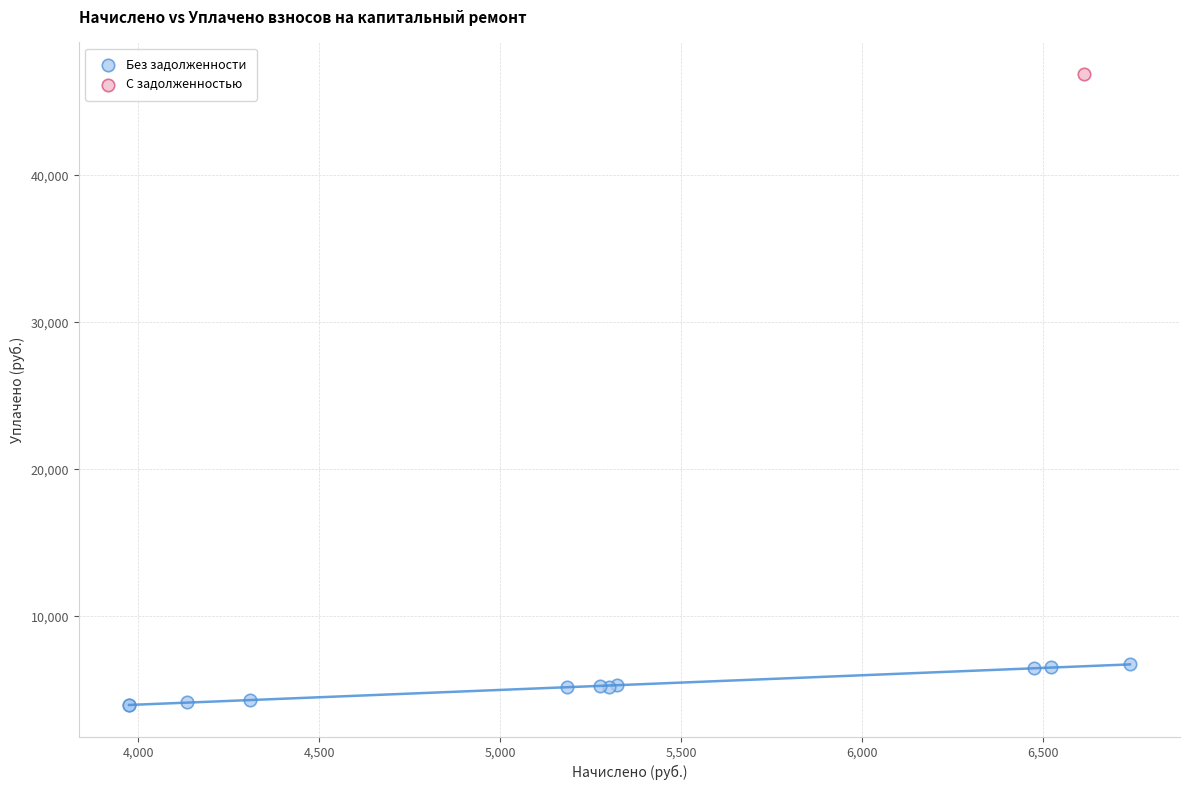

What are all the series names shown in the legend?

Без задолженности, С задолженностью